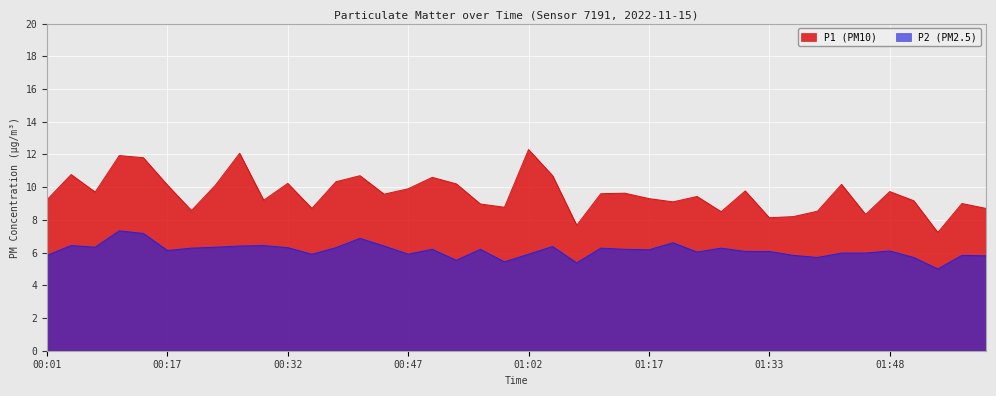

Reading left to right, list all the values displayed in this chart.

P1: 9.2	10.8	9.7	11.9	11.8	10.1	8.6	10.1	12.1	9.2	10.2	8.7	10.3	10.7	9.6	9.9	10.6	10.2	9.0	8.8	12.3	10.7	7.7	9.6	9.6	9.3	9.1	9.4	8.5	9.8	8.1	8.2	8.5	10.2	8.3	9.7	9.2	7.2	9.0	8.7
P2: 5.8	6.4	6.3	7.3	7.2	6.1	6.3	6.3	6.4	6.4	6.3	5.9	6.3	6.9	6.4	5.9	6.2	5.5	6.2	5.4	5.9	6.4	5.4	6.3	6.2	6.2	6.6	6.0	6.3	6.1	6.1	5.8	5.7	6.0	6.0	6.1	5.7	5.0	5.8	5.8